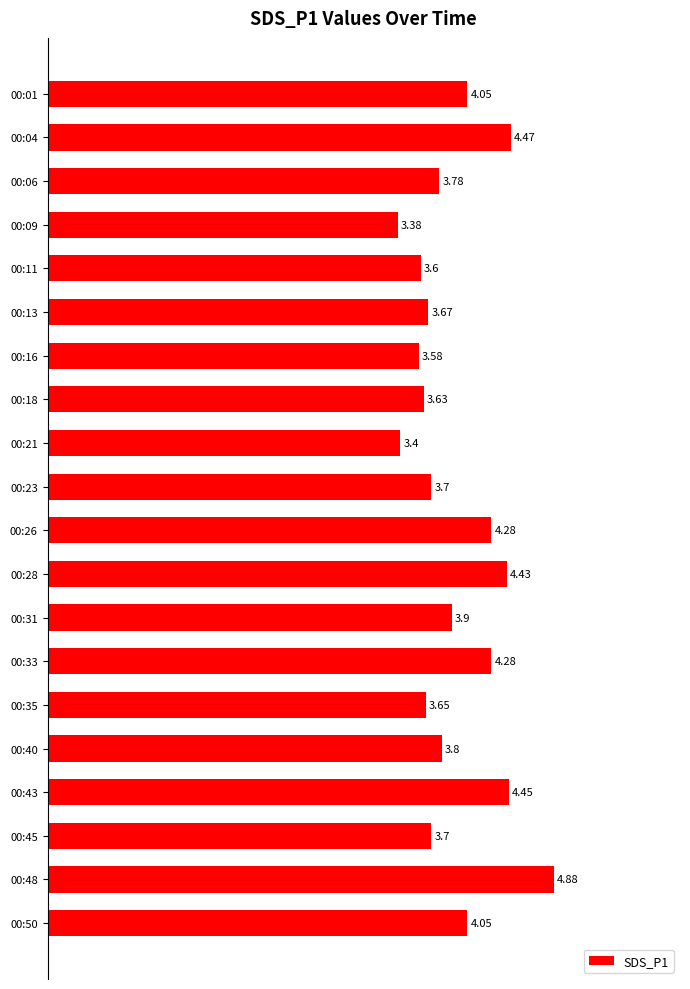

What is the sum of the values at 00:43 and 00:04?

8.9